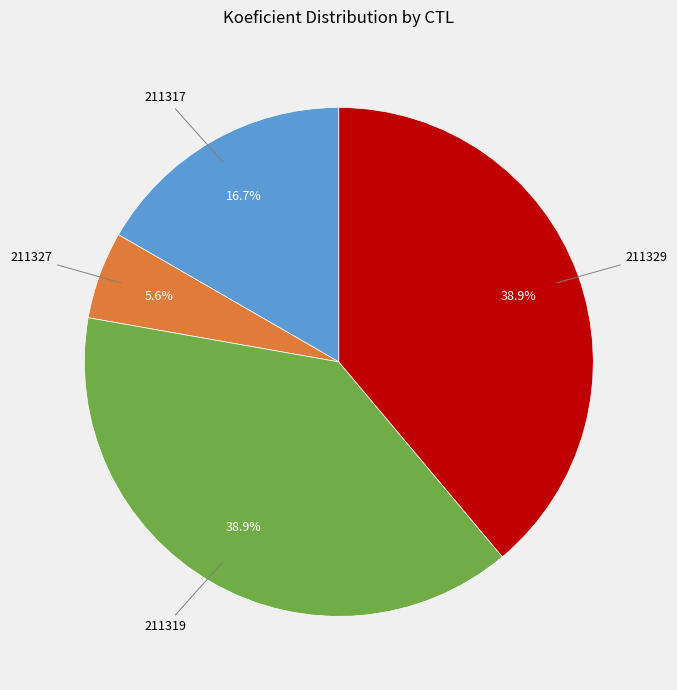

What is the ratio of the value at 211329 to the value at 211319?

1.0